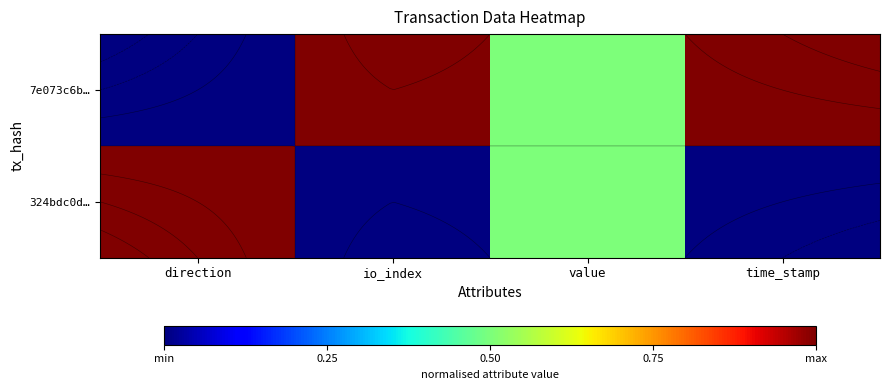

Which series has the widest spread of values?

7e073c6b…